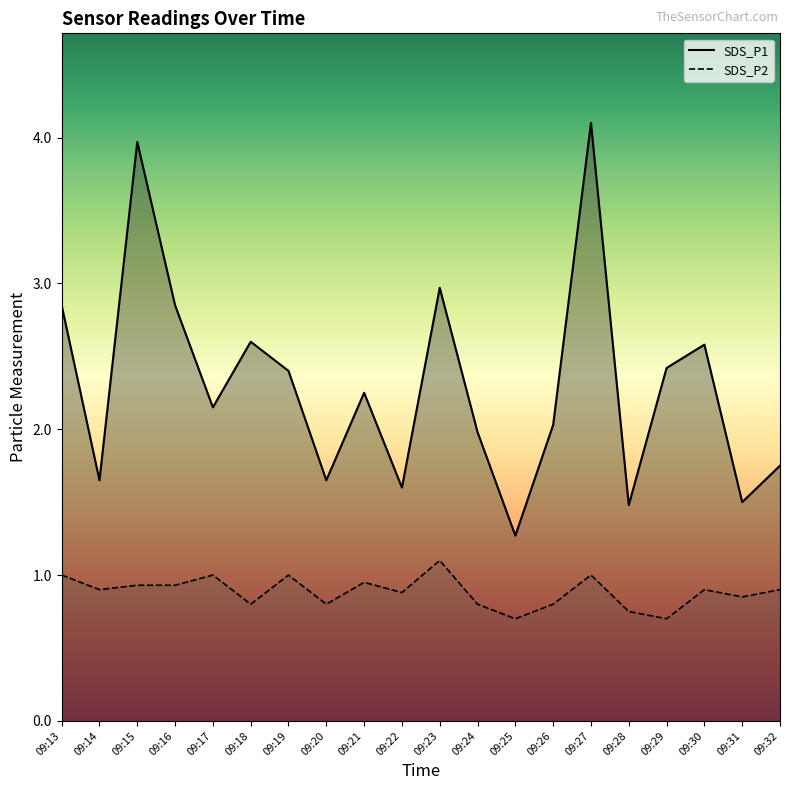

What value does the SDS_P2 series have at 09:15?

0.9